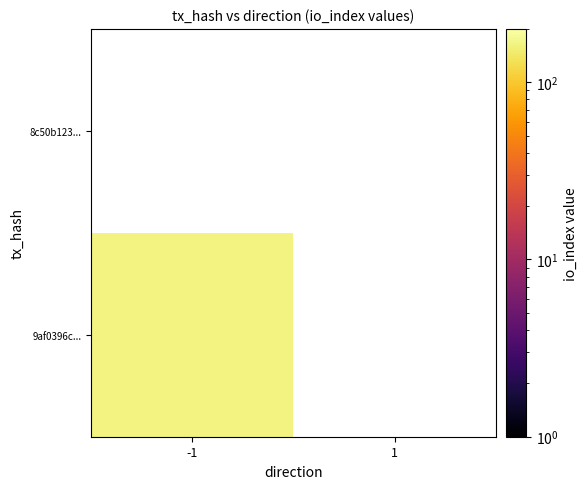

What is the spread (max minus min) of values at -1?

165